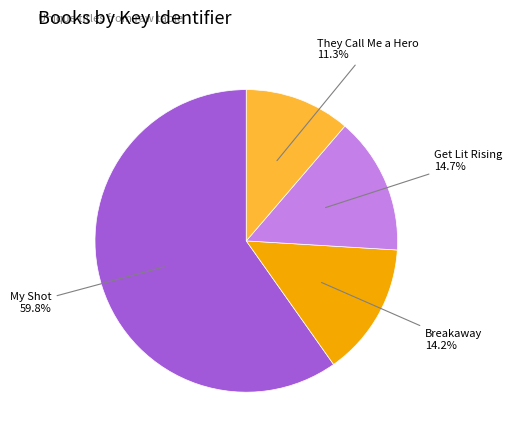

Is there any slice that represents more than half of the pie?

Yes